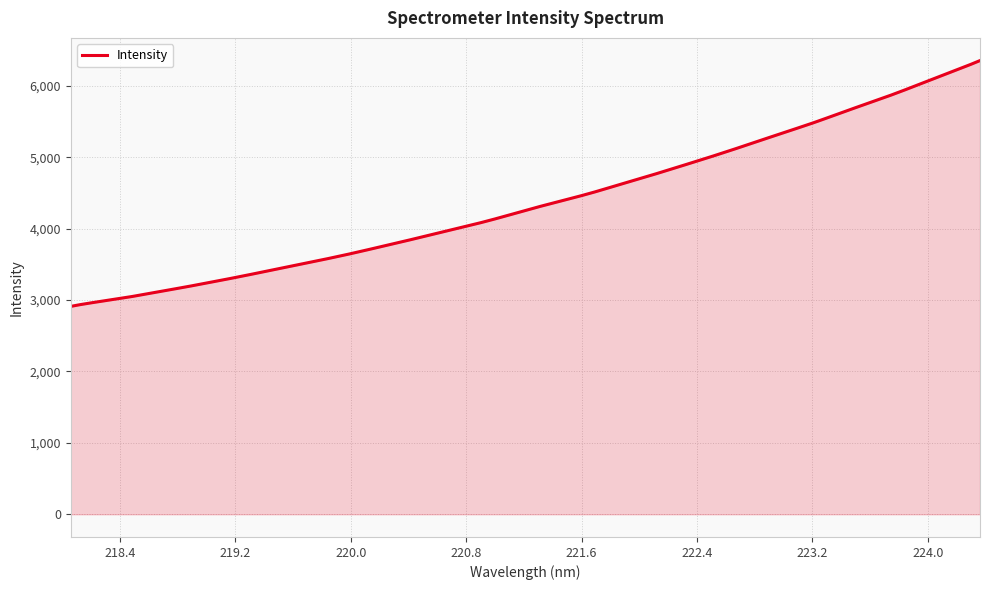

What is the minimum value shown in the chart?

2910.8